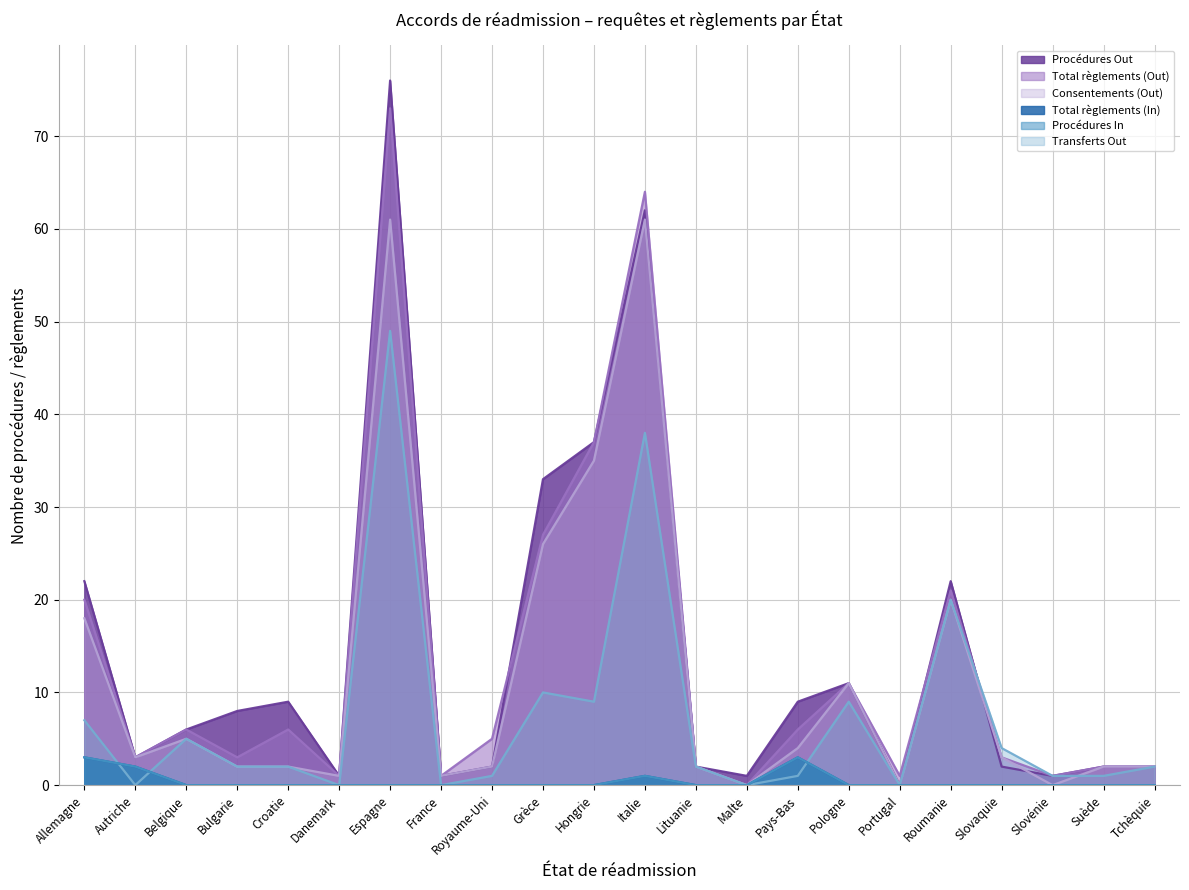

What position from the left is Grèce?

10